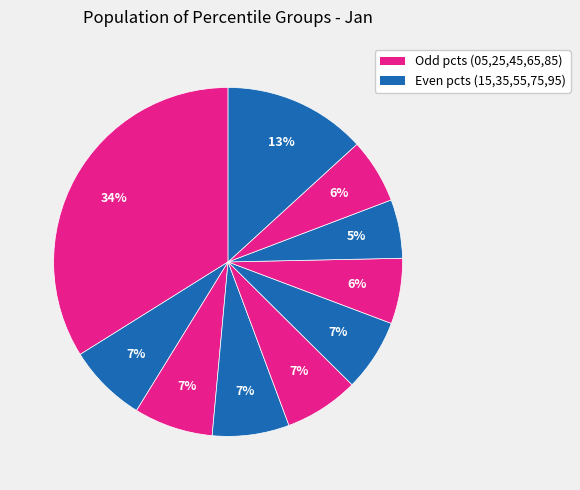

Count the number of slices in the pie.

10